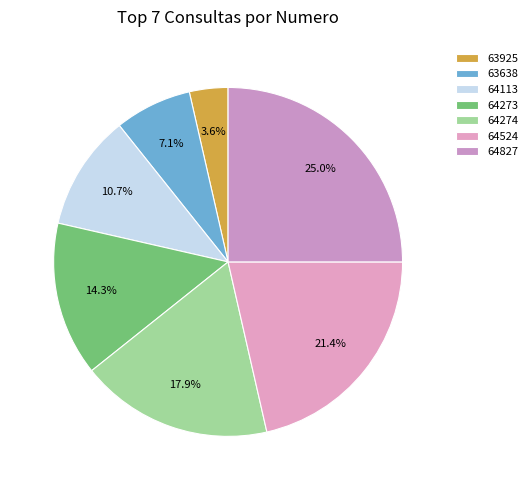

To the nearest percent, what is the difference between the largest and smallest slice percentages?

21%